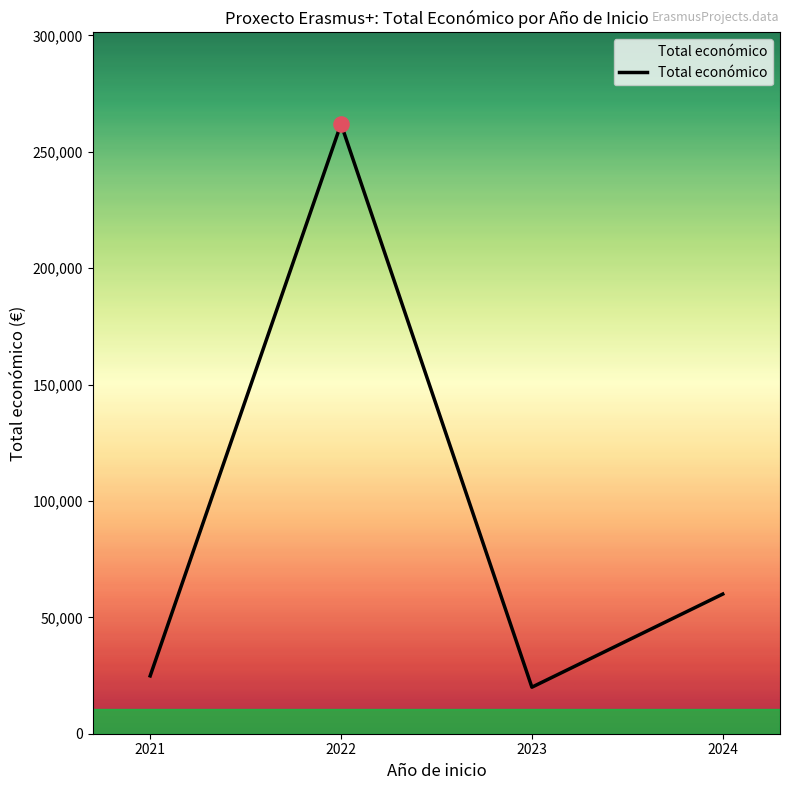

What is the change in value from 2021 to 2022?

+237152